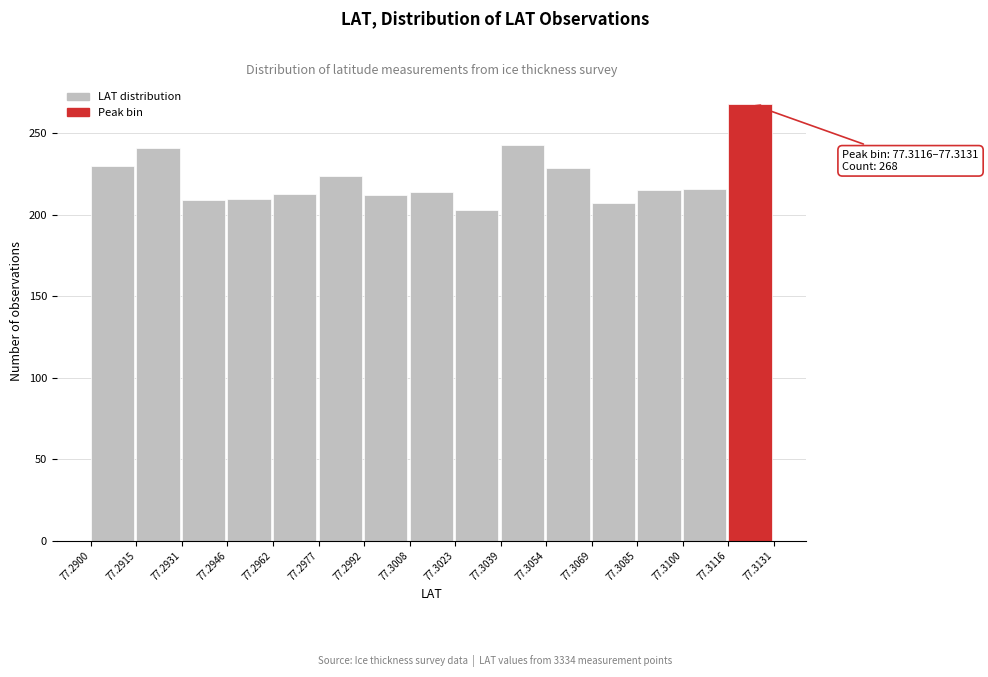

Over which range of the x-axis is the bar tallest?

77.3116 to 77.3131